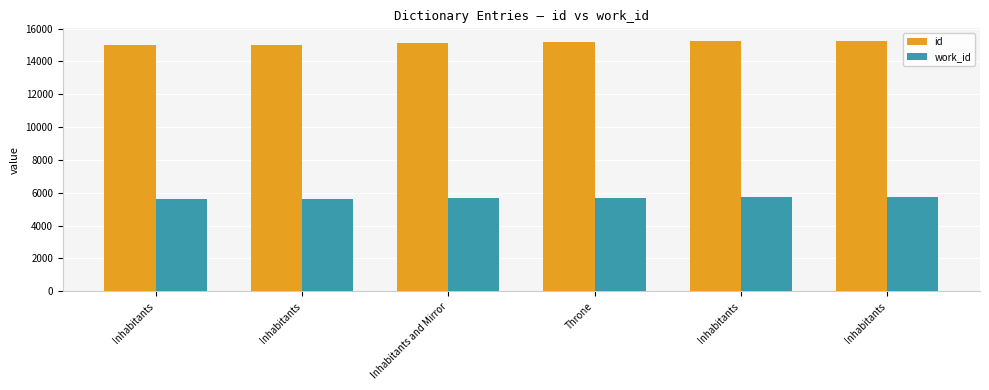

What is the label of the 1st bar from the left?

Inhabitants